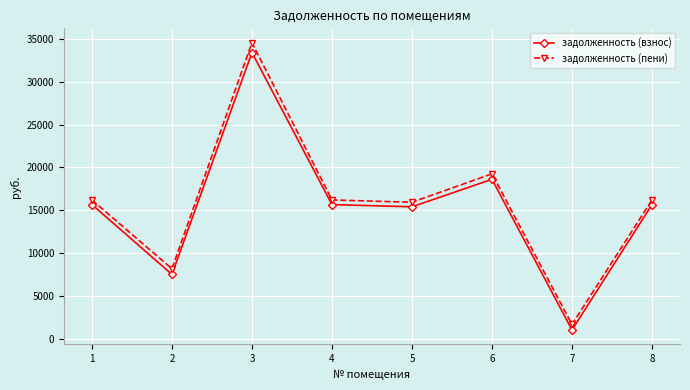

How many interior local peaks does the задолженность (взнос) series have?

2